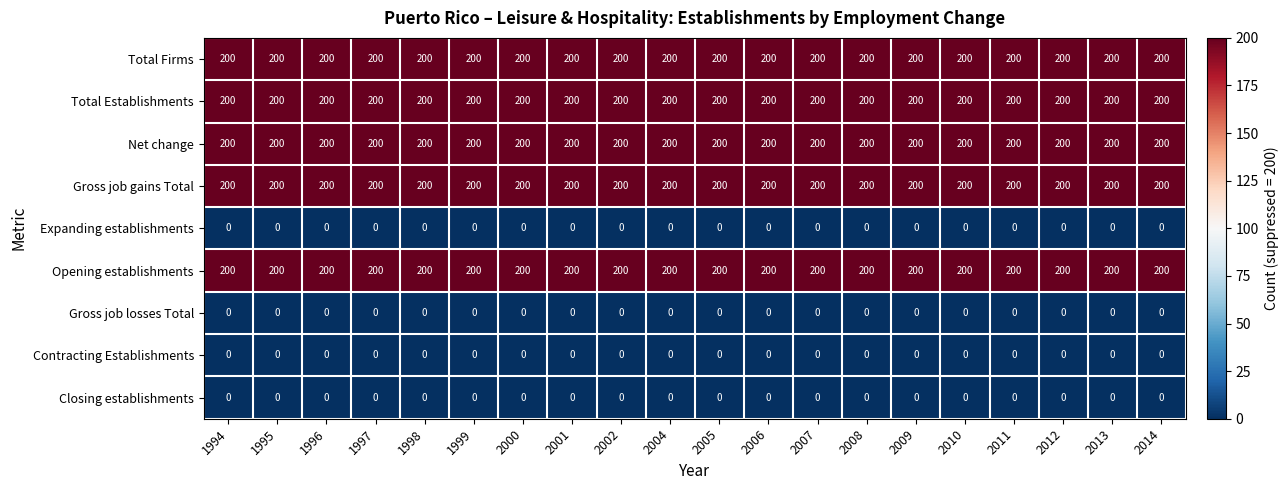

What is the highest value of the Net change series?

200